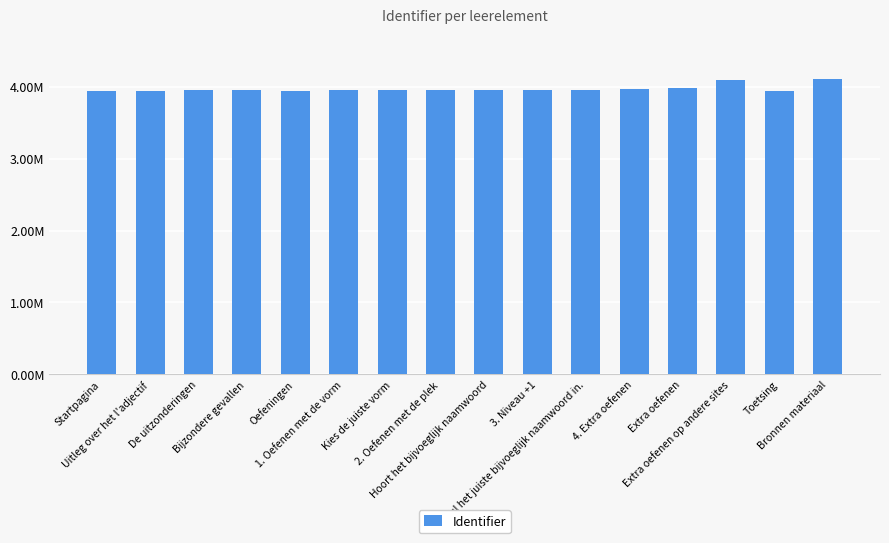

What is the change in value from 4. Extra oefenen to Toetsing?

-30844